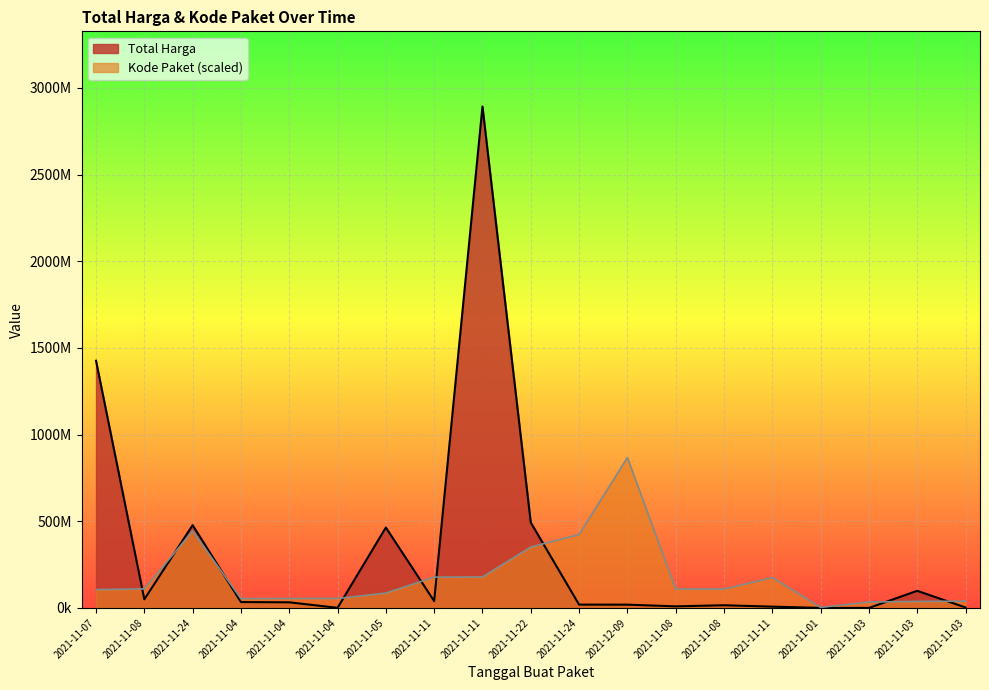

Which series has the largest total across all categories?

Total Harga